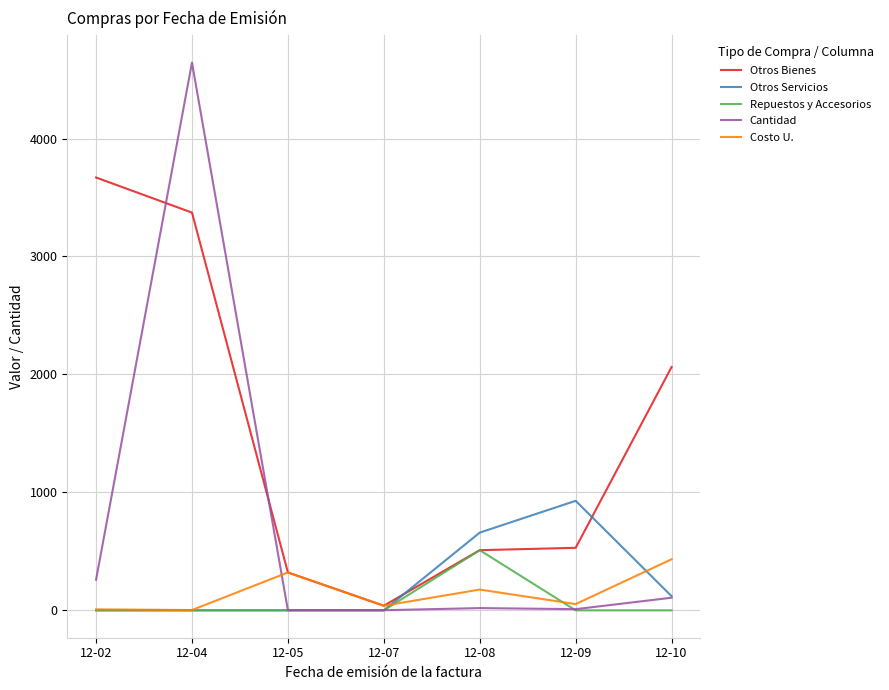

True or false: Otros Servicios has a value of 305.7 at 12-08.

False